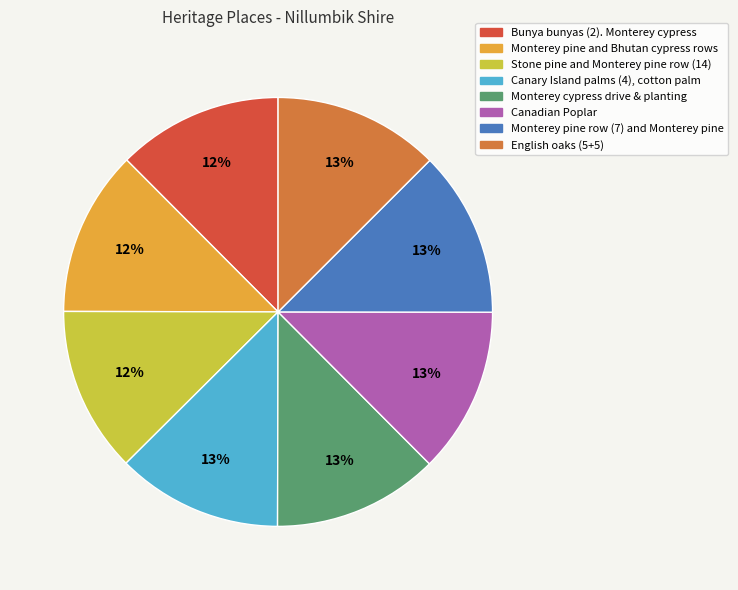

To the nearest percent, what is the average slice percentage?

12%